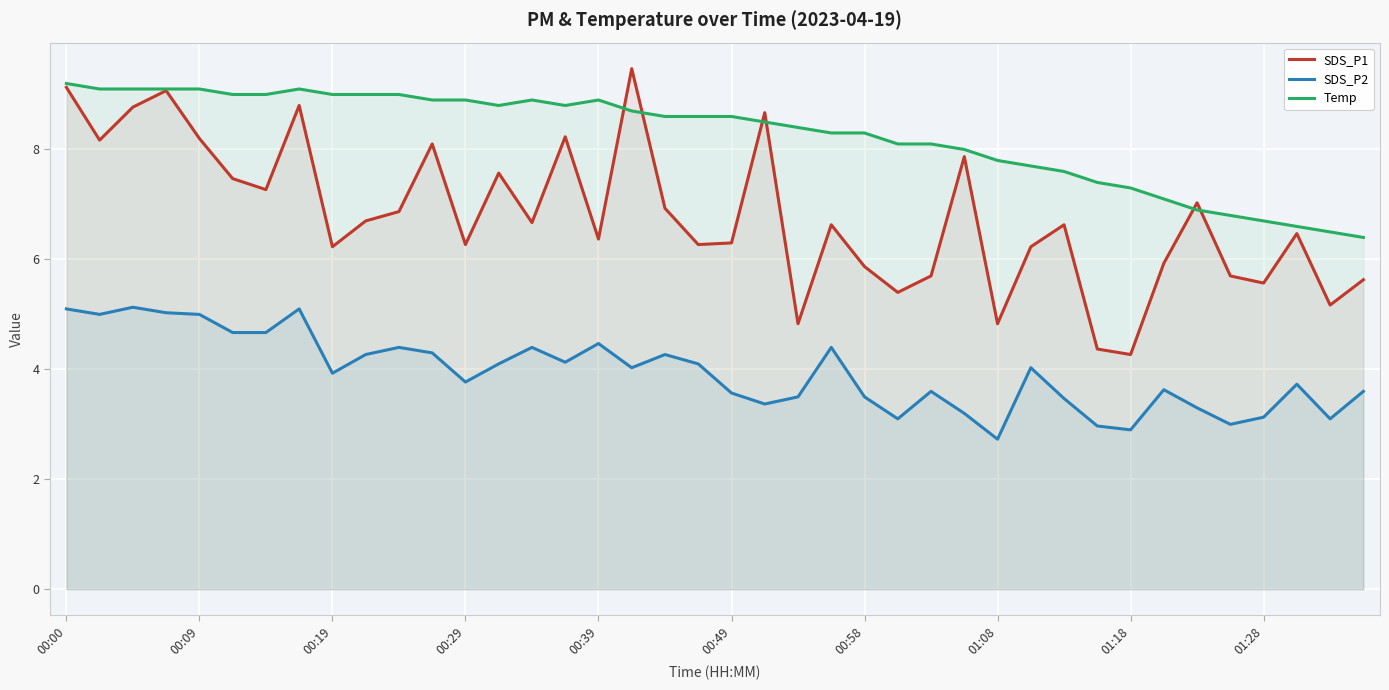

What is the difference between the SDS_P2 values at 00:49 and 01:08?

0.8